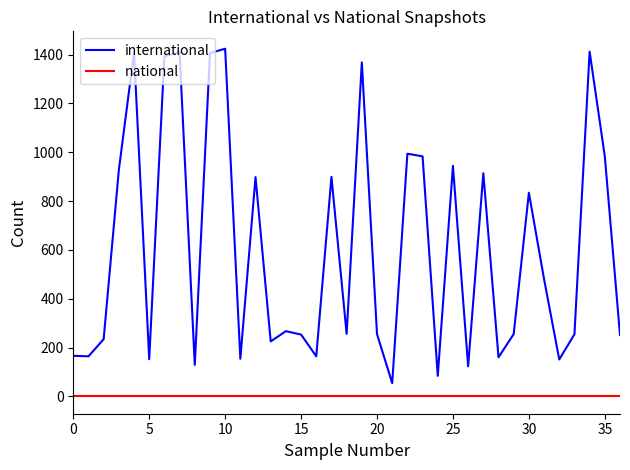

Which series has the widest spread of values?

international